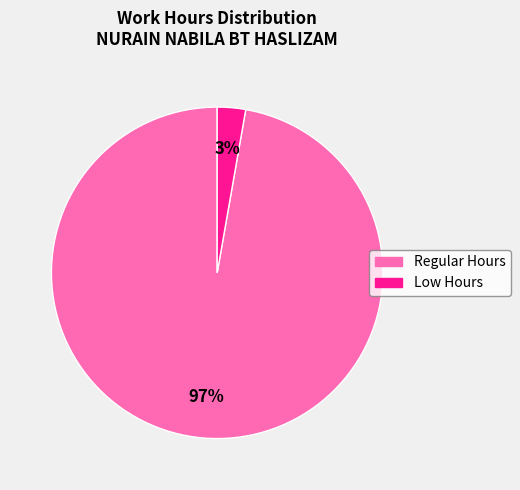

Is there any slice that represents more than half of the pie?

Yes